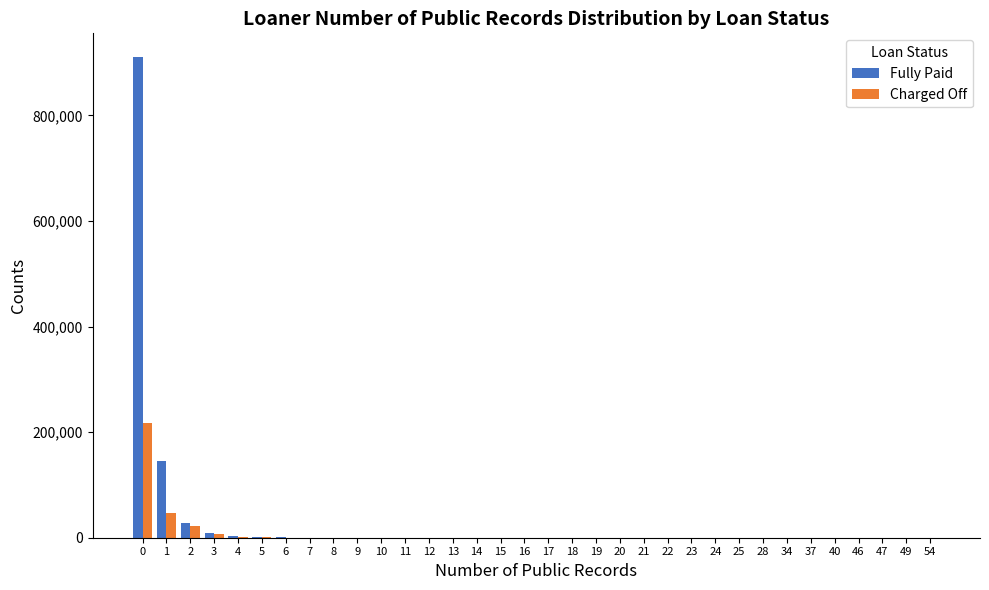

What is the highest value of the Fully Paid series?

910000